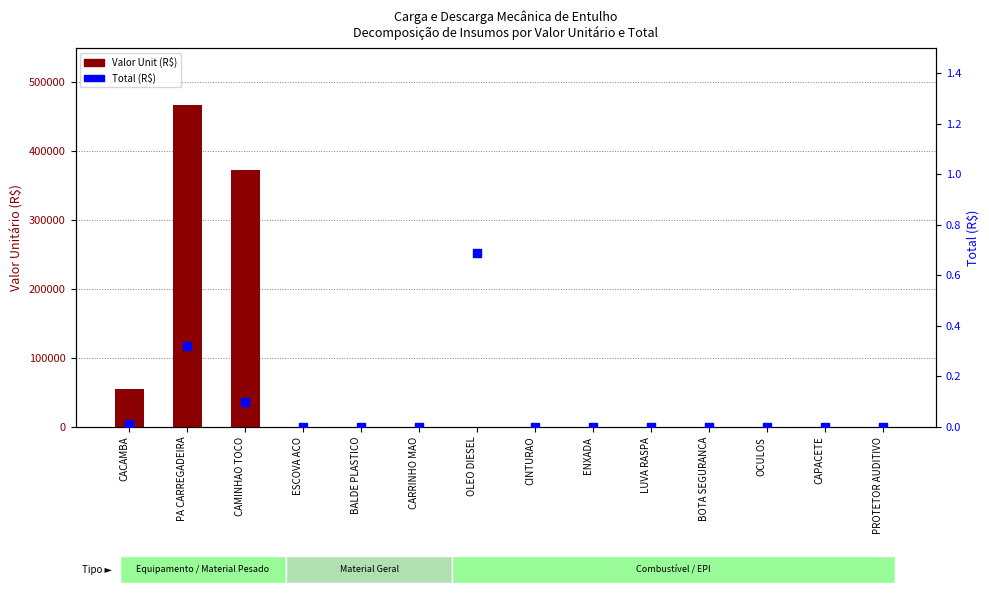

Which series has the largest total across all categories?

Valor Unit (R$)